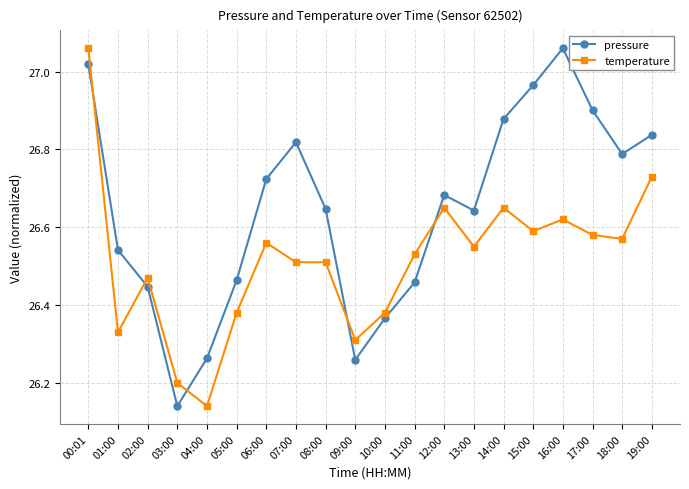

What is the difference between the temperature values at 03:00 and 08:00?

0.3